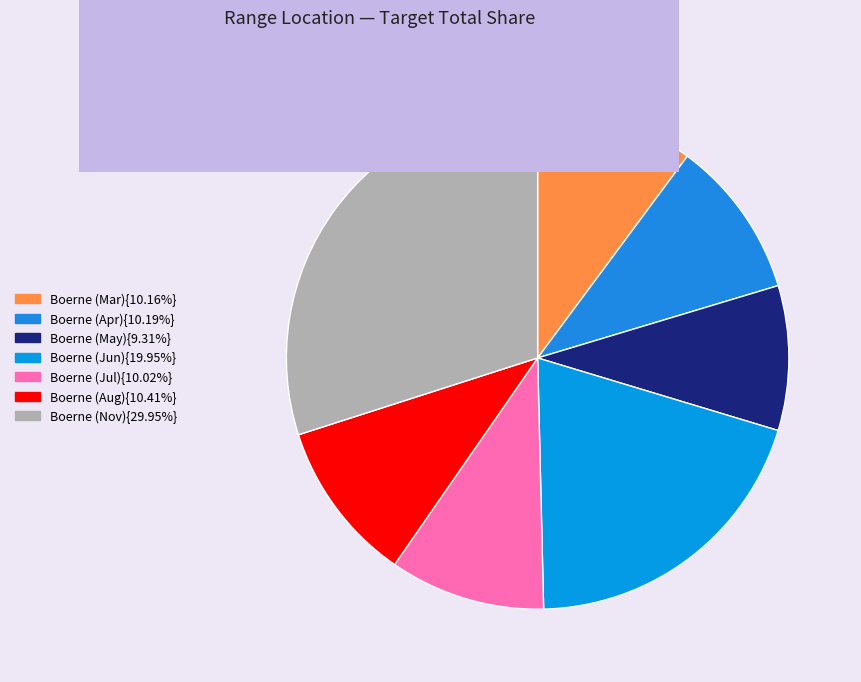

How many slices are in this pie chart?

7